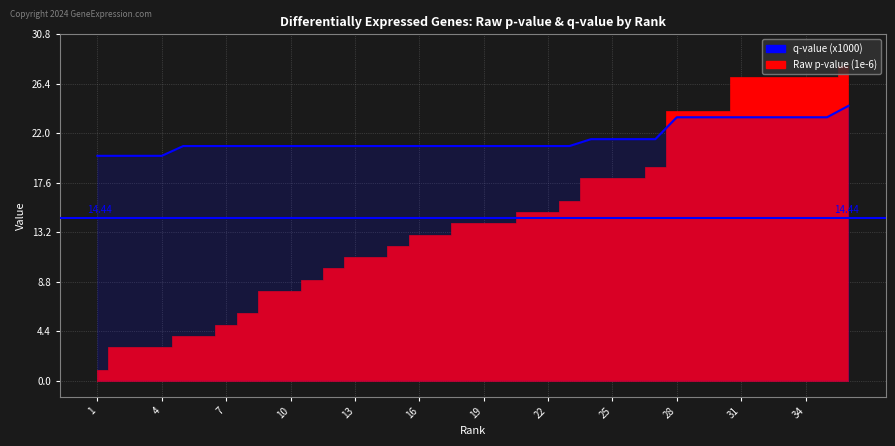

Which category has the highest value across all series?

36